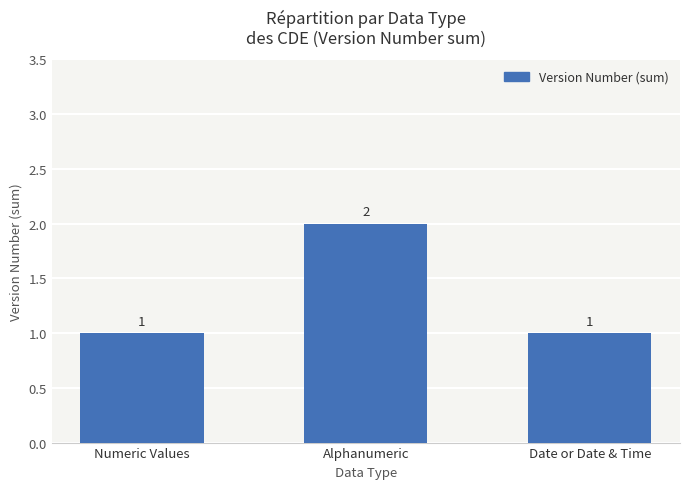

Reading left to right, transcribe all the data shown in this chart.

Numeric Values=1	Alphanumeric=2	Date or Date & Time=1